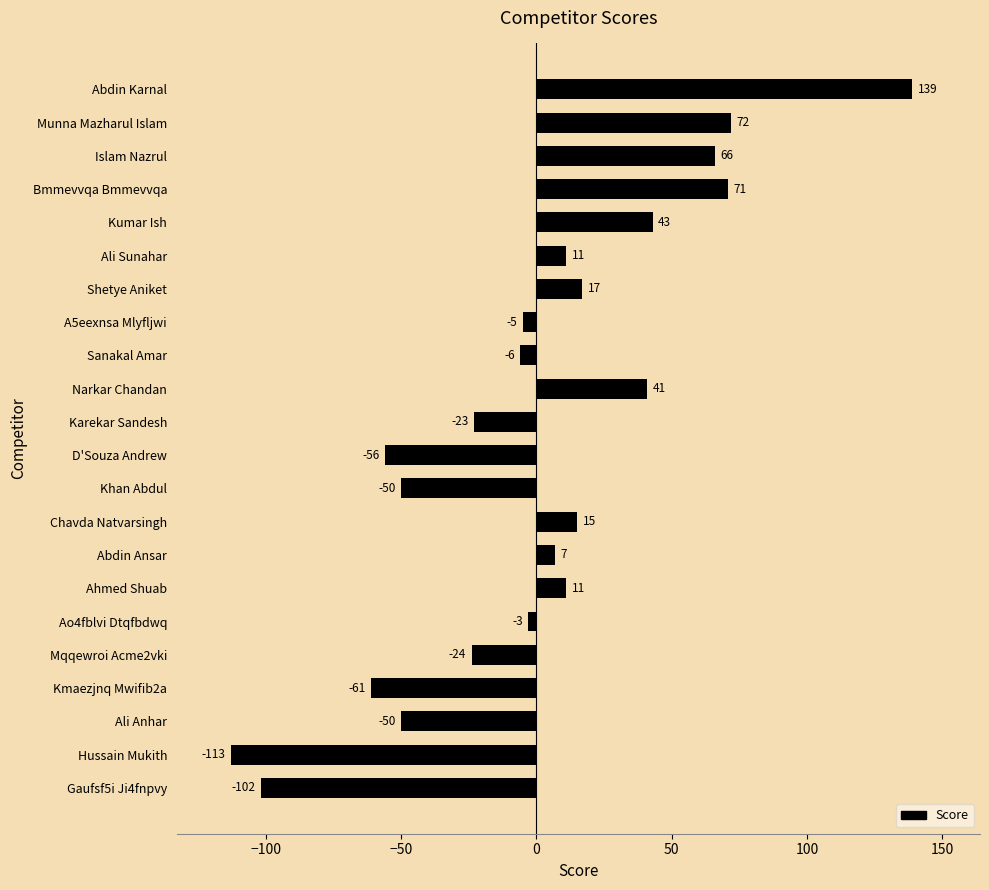

The chart shows a value of -78 at D'Souza Andrew. True or false?

False